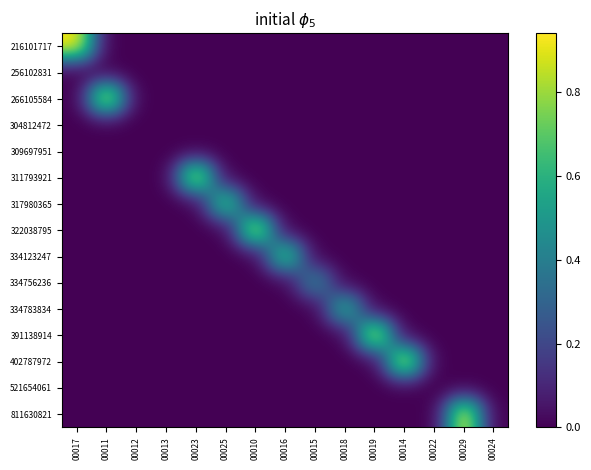

Reading right to left, what are all the values shown in this chart?

216101717: 00024=0.0	00029=0.0	00022=0.0	00014=0.0	00019=0.0	00018=0.0	00015=0.0	00016=0.0	00010=0.0	00025=0.0	00023=0.0	00013=0.0	00012=0.0	00011=0.0	00017=0.9
256102831: 00024=0.0	00029=0.0	00022=0.0	00014=0.0	00019=0.0	00018=0.0	00015=0.0	00016=0.0	00010=0.0	00025=0.0	00023=0.0	00013=0.0	00012=0.0	00011=0.0	00017=0.0
266105584: 00024=0.0	00029=0.0	00022=0.0	00014=0.0	00019=0.0	00018=0.0	00015=0.0	00016=0.0	00010=0.0	00025=0.0	00023=0.0	00013=0.0	00012=0.0	00011=0.9	00017=0.0
304812472: 00024=0.0	00029=0.0	00022=0.0	00014=0.0	00019=0.0	00018=0.0	00015=0.0	00016=0.0	00010=0.0	00025=0.0	00023=0.0	00013=0.0	00012=0.0	00011=0.0	00017=0.0
309697951: 00024=0.0	00029=0.0	00022=0.0	00014=0.0	00019=0.0	00018=0.0	00015=0.0	00016=0.0	00010=0.0	00025=0.0	00023=0.0	00013=0.0	00012=0.0	00011=0.0	00017=0.0
311793921: 00024=0.0	00029=0.0	00022=0.0	00014=0.0	00019=0.0	00018=0.0	00015=0.0	00016=0.0	00010=0.0	00025=0.0	00023=0.9	00013=0.0	00012=0.0	00011=0.0	00017=0.0
317980365: 00024=0.0	00029=0.0	00022=0.0	00014=0.0	00019=0.0	00018=0.0	00015=0.0	00016=0.0	00010=0.0	00025=0.7	00023=0.0	00013=0.0	00012=0.0	00011=0.0	00017=0.0
322038795: 00024=0.0	00029=0.0	00022=0.0	00014=0.0	00019=0.0	00018=0.0	00015=0.0	00016=0.0	00010=0.9	00025=0.0	00023=0.0	00013=0.0	00012=0.0	00011=0.0	00017=0.0
334123247: 00024=0.0	00029=0.0	00022=0.0	00014=0.0	00019=0.0	00018=0.0	00015=0.0	00016=0.7	00010=0.0	00025=0.0	00023=0.0	00013=0.0	00012=0.0	00011=0.0	00017=0.0
334756236: 00024=0.0	00029=0.0	00022=0.0	00014=0.0	00019=0.0	00018=0.0	00015=0.4	00016=0.0	00010=0.0	00025=0.0	00023=0.0	00013=0.0	00012=0.0	00011=0.0	00017=0.0
334783834: 00024=0.0	00029=0.0	00022=0.0	00014=0.0	00019=0.0	00018=0.6	00015=0.0	00016=0.0	00010=0.0	00025=0.0	00023=0.0	00013=0.0	00012=0.0	00011=0.0	00017=0.0
391138914: 00024=0.0	00029=0.0	00022=0.0	00014=0.0	00019=0.9	00018=0.0	00015=0.0	00016=0.0	00010=0.0	00025=0.0	00023=0.0	00013=0.0	00012=0.0	00011=0.0	00017=0.0
402787972: 00024=0.0	00029=0.0	00022=0.0	00014=0.9	00019=0.0	00018=0.0	00015=0.0	00016=0.0	00010=0.0	00025=0.0	00023=0.0	00013=0.0	00012=0.0	00011=0.0	00017=0.0
521654061: 00024=0.0	00029=0.0	00022=0.0	00014=0.0	00019=0.0	00018=0.0	00015=0.0	00016=0.0	00010=0.0	00025=0.0	00023=0.0	00013=0.0	00012=0.0	00011=0.0	00017=0.0
811630821: 00024=0.0	00029=0.9	00022=0.0	00014=0.0	00019=0.0	00018=0.0	00015=0.0	00016=0.0	00010=0.0	00025=0.0	00023=0.0	00013=0.0	00012=0.0	00011=0.0	00017=0.0